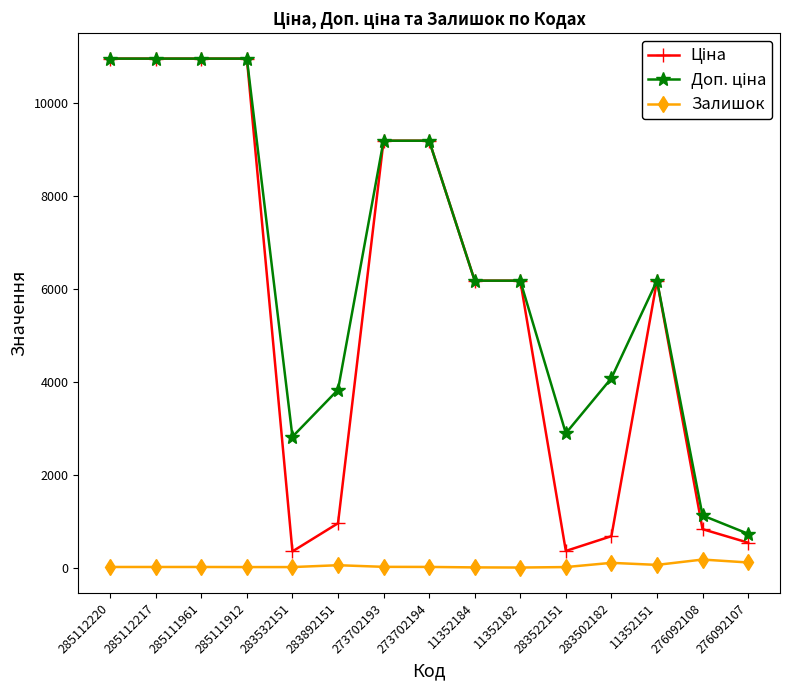

True or false: Залишок has a value of 55.0 at 283892151.

True